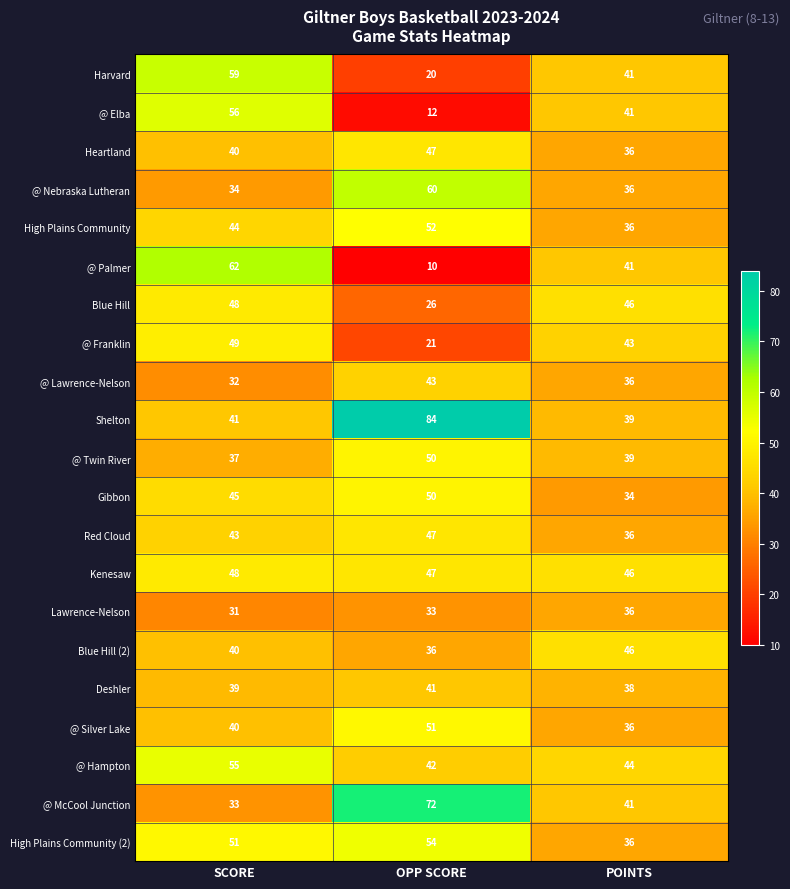

How many data points does each series have?

3